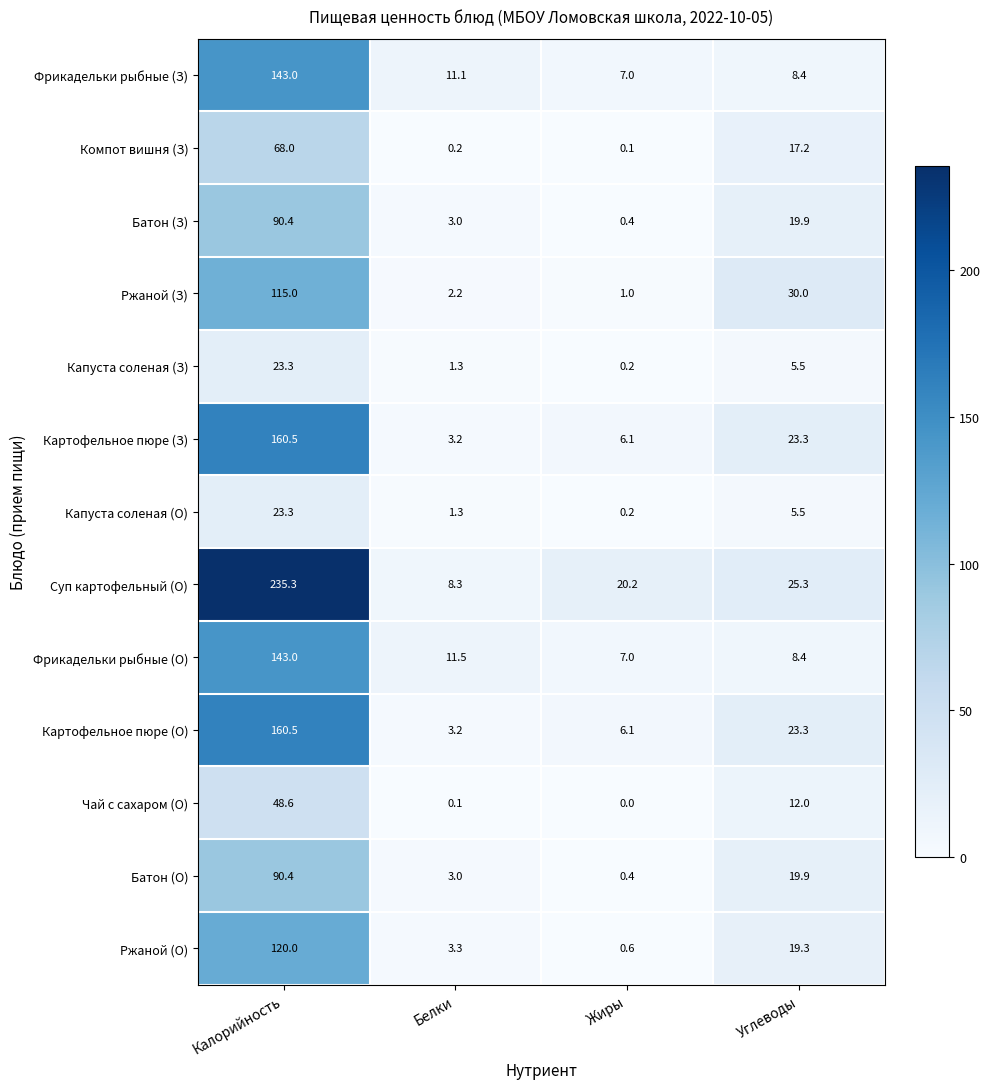

At which category does the chart reach its minimum across all series?

Жиры